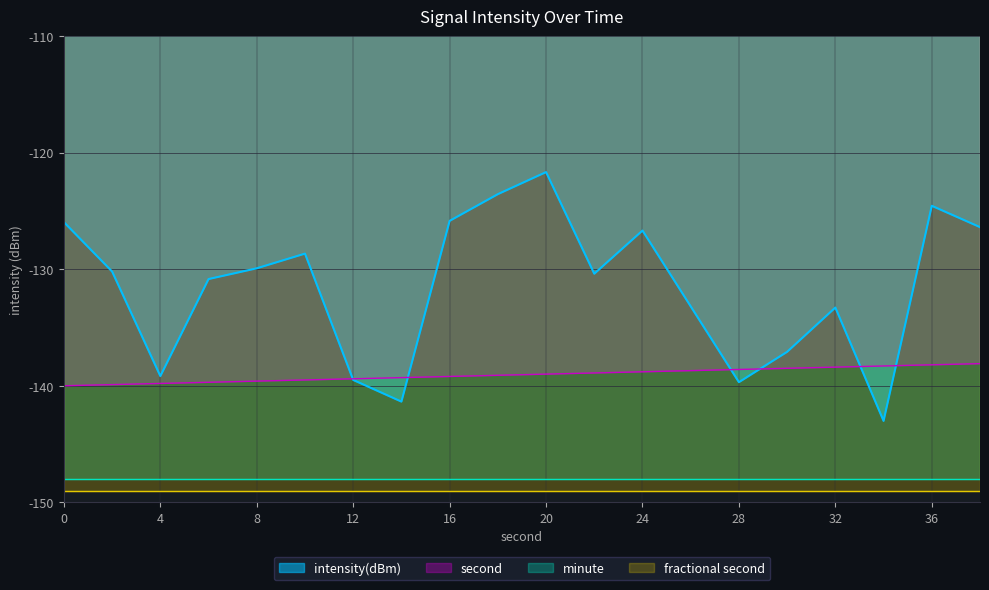

Which has a higher value, 26 or 28?

26